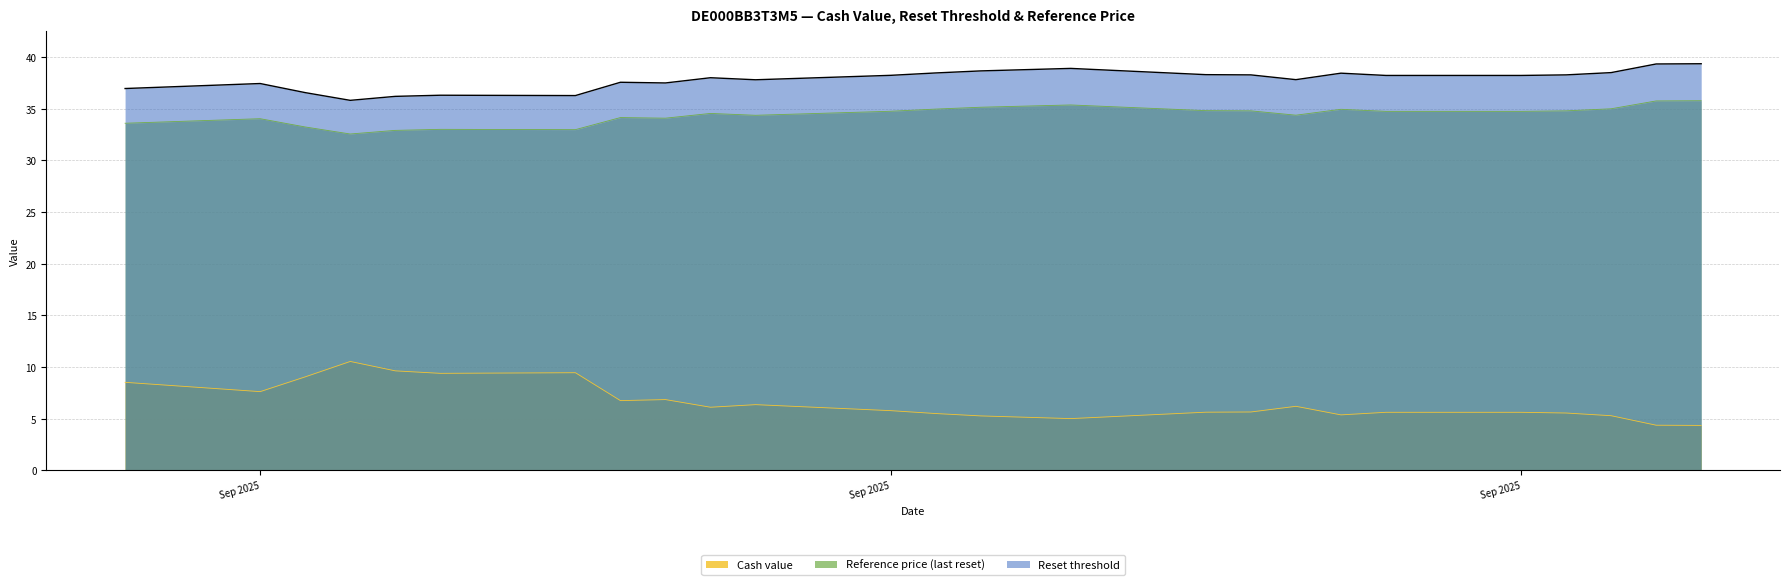

Where is the first local maximum for Cash value?

2025-09-24